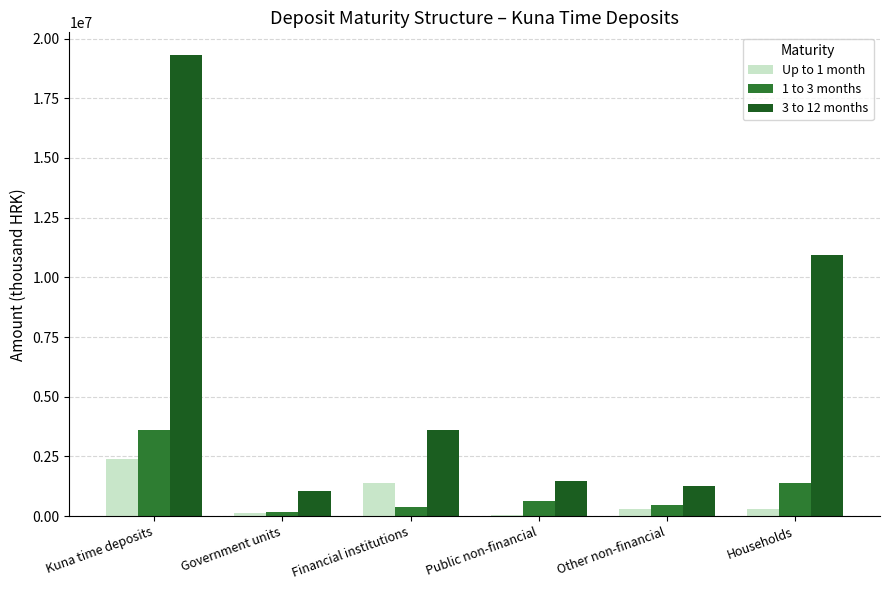

Count the number of categories in the chart.

6